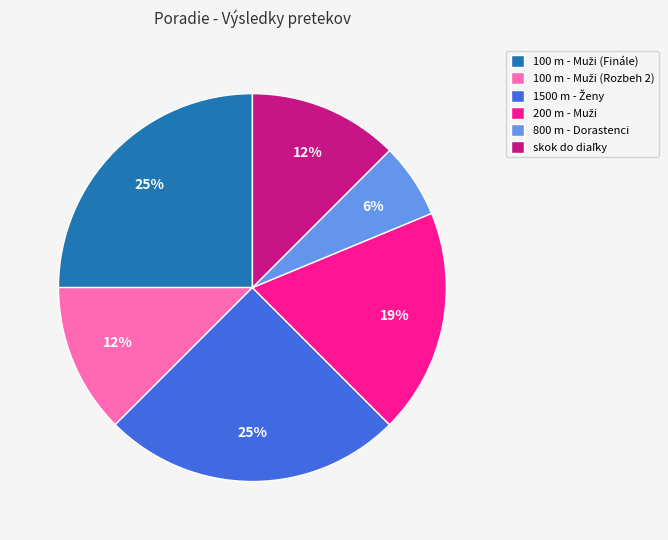

What percentage is the 800 m - Dorastenci slice, to the nearest percent?

6%